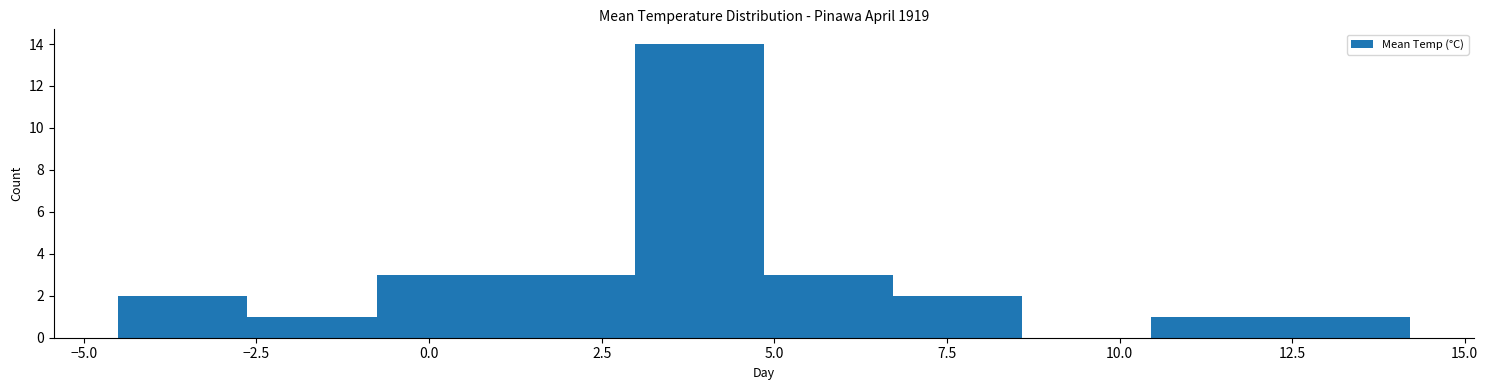

Around what value on the x-axis is the tallest bar? Give the approximate position of its centre, as read against the axis.

4.0